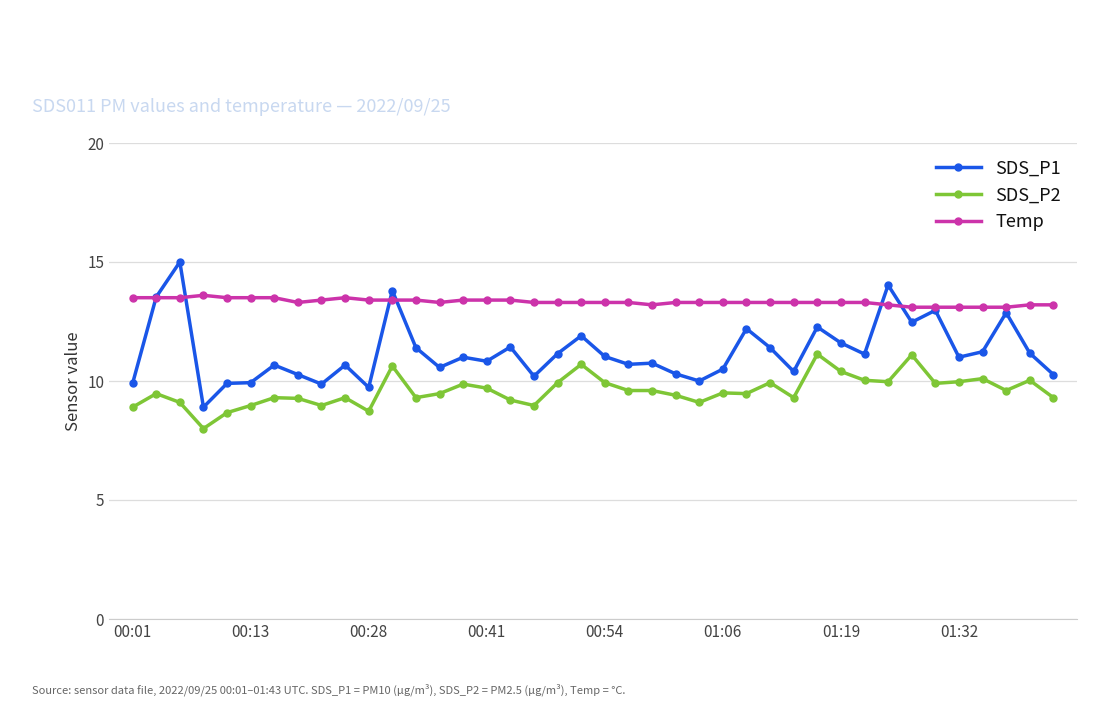

Which series has the largest total across all categories?

Temp